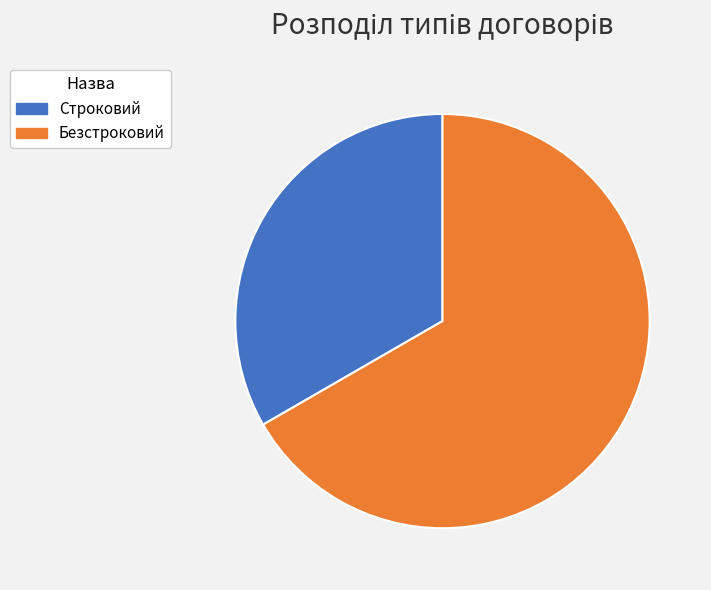

How many segments does this pie chart have?

2